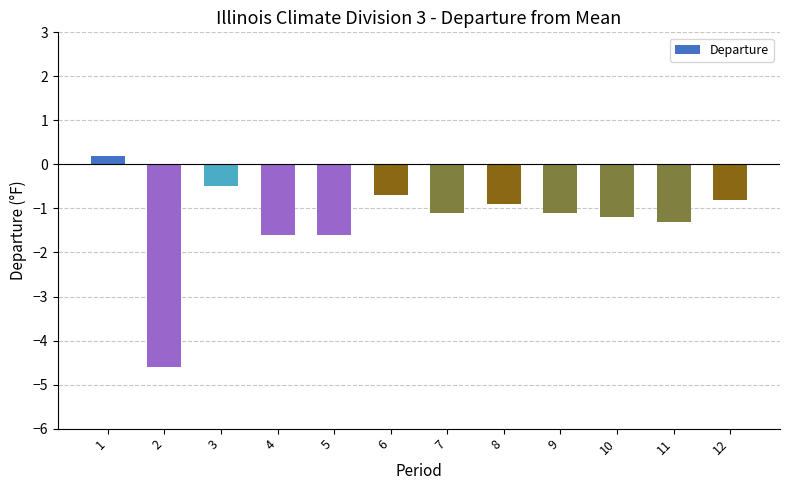

What is the difference between the values at 3 and 9?

0.6